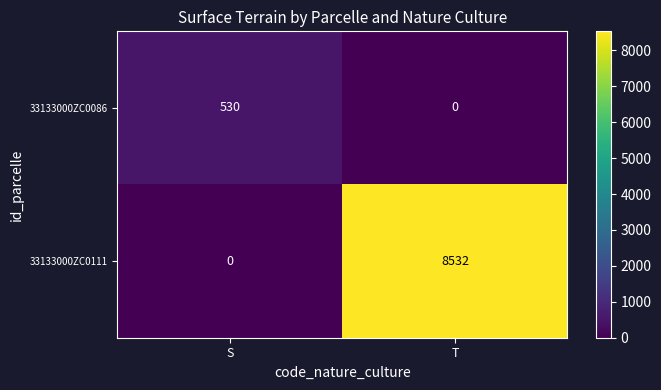

True or false: 33133000ZC0086 has a value of 0 at T.

True